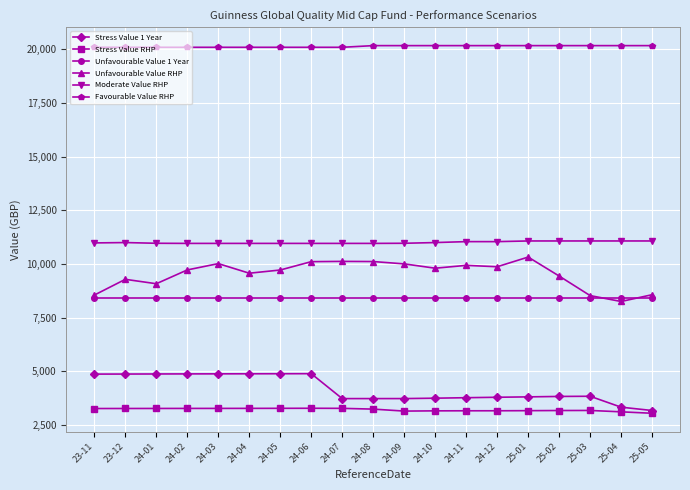

True or false: Stress Value 1 Year and Favourable Value RHP cross at least once.

False